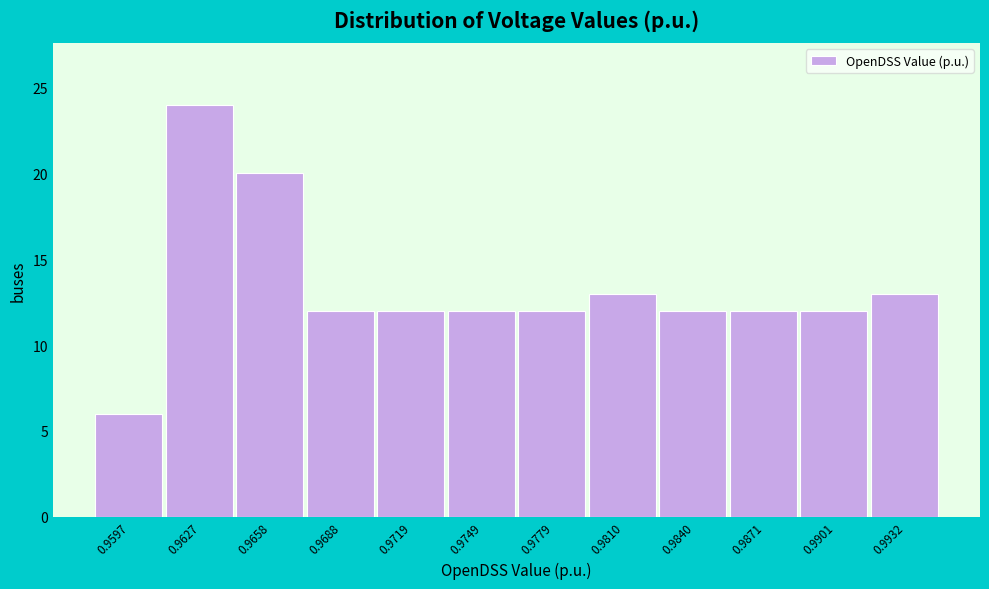

Reading left to right, transcribe all the data shown in this chart.

0.9597=6	0.9627=24	0.9658=20	0.9688=12	0.9719=12	0.9749=12	0.9779=12	0.9810=13	0.9840=12	0.9871=12	0.9901=12	0.9932=13